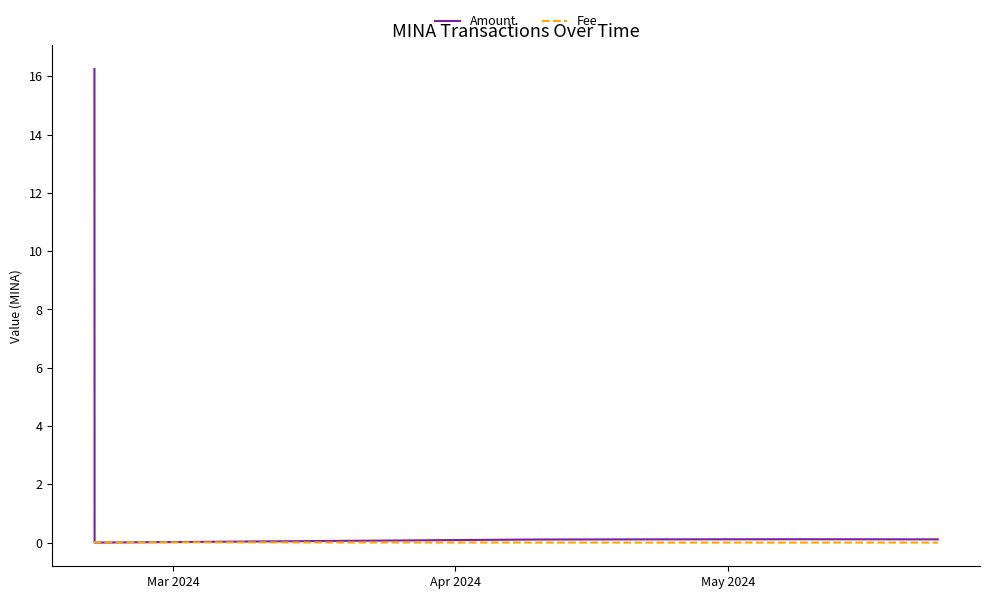

Does the chart display data point markers on the line(s)?

No